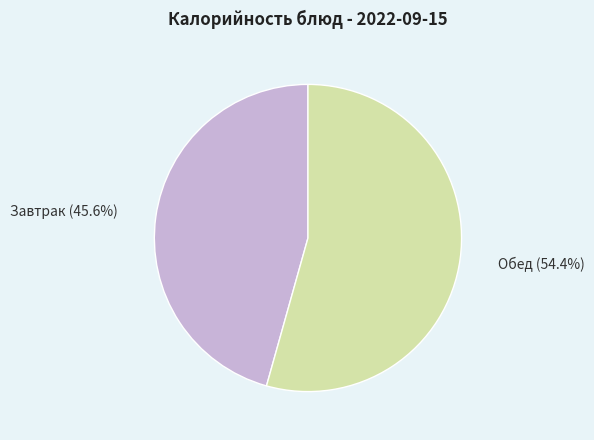

Between Завтрак and Обед, which is larger?

Обед